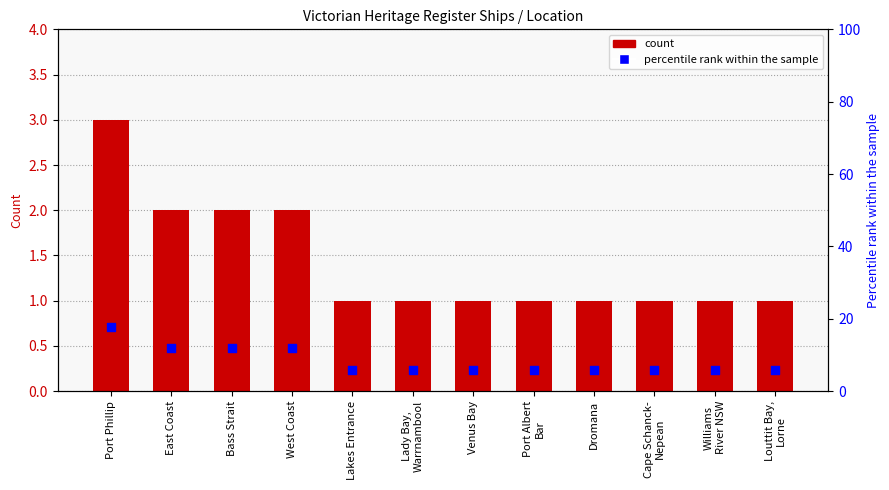

What is the total value across all series at Bass Strait?

13.8